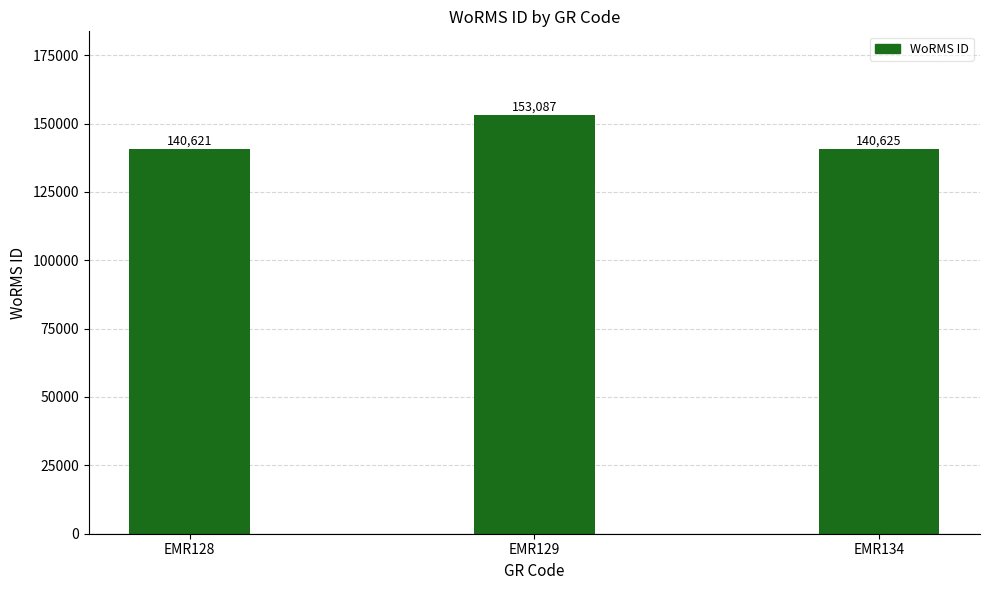

Rank the categories by value from lowest to highest.

EMR128, EMR134, EMR129